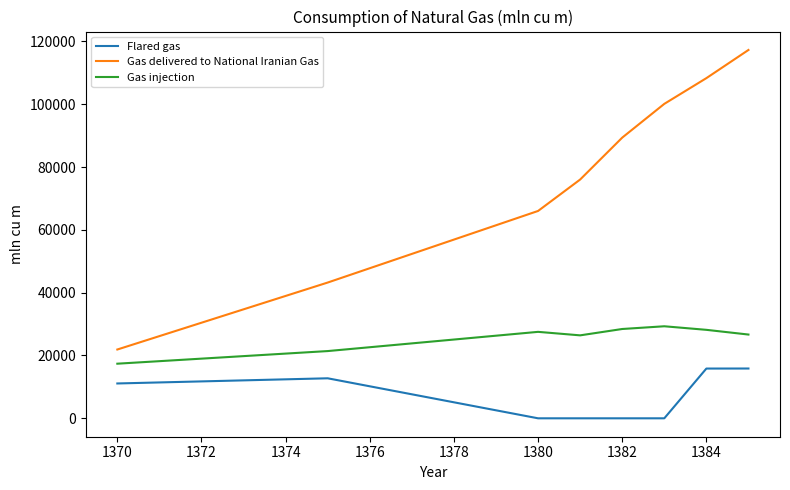

List the series in order of their overall mean, lowest first.

Flared gas, Gas injection, Gas delivered to National Iranian Gas